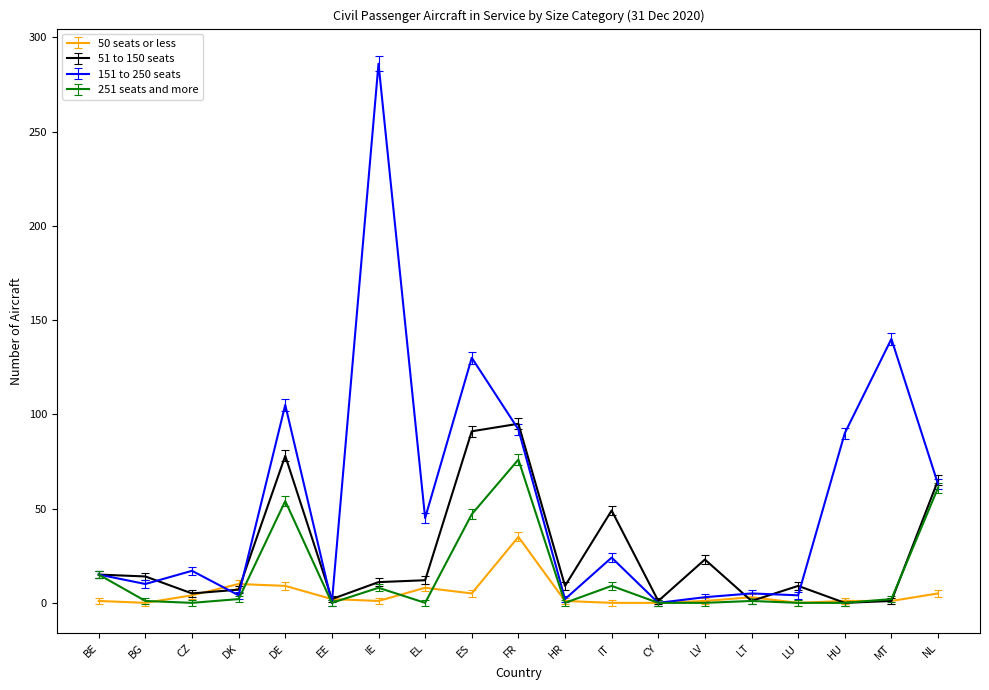

Which series has the widest spread of values?

151 to 250 seats